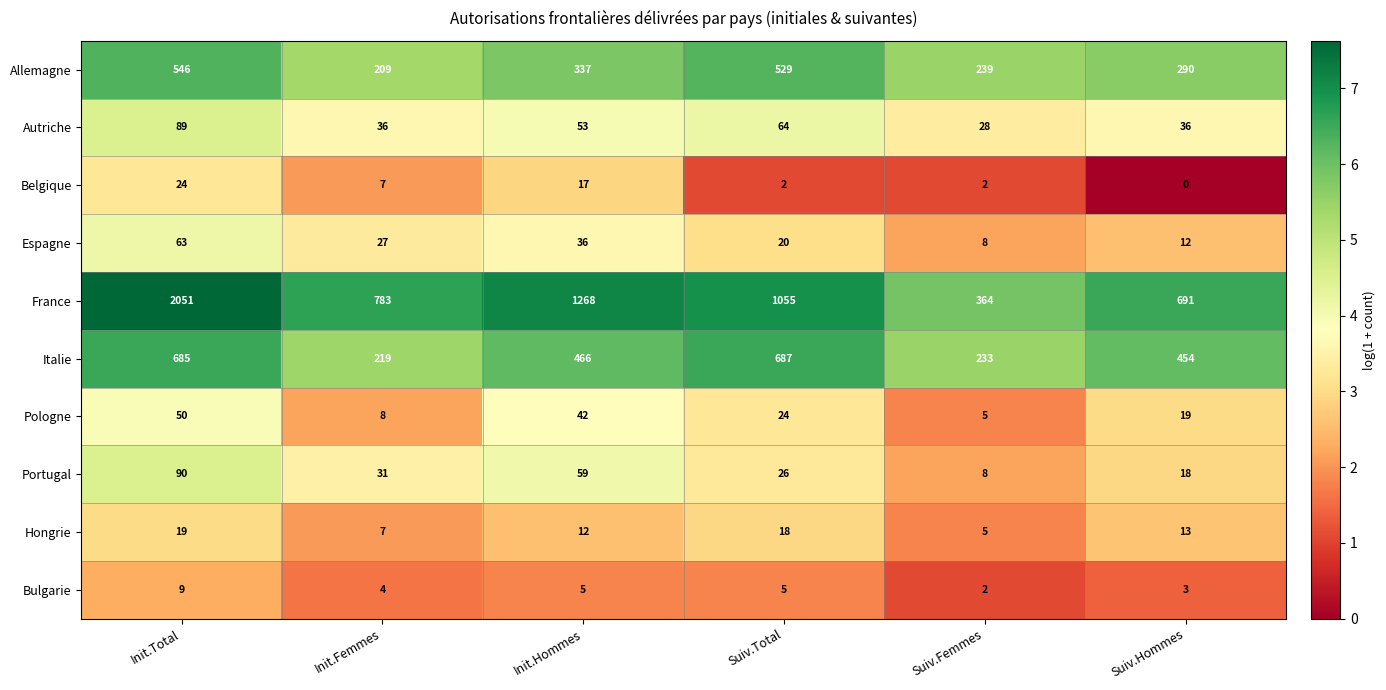

What is the sum of the Hongrie values at Init.Femmes and Init.Total?

26